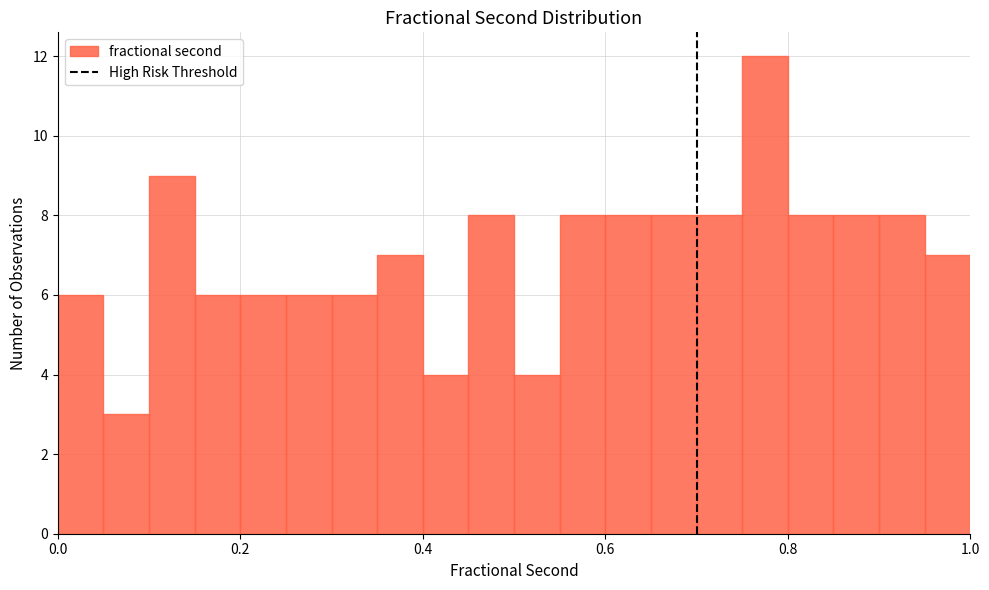

Read against the x-axis, roughly where is the centre of the tallest bar?

0.78